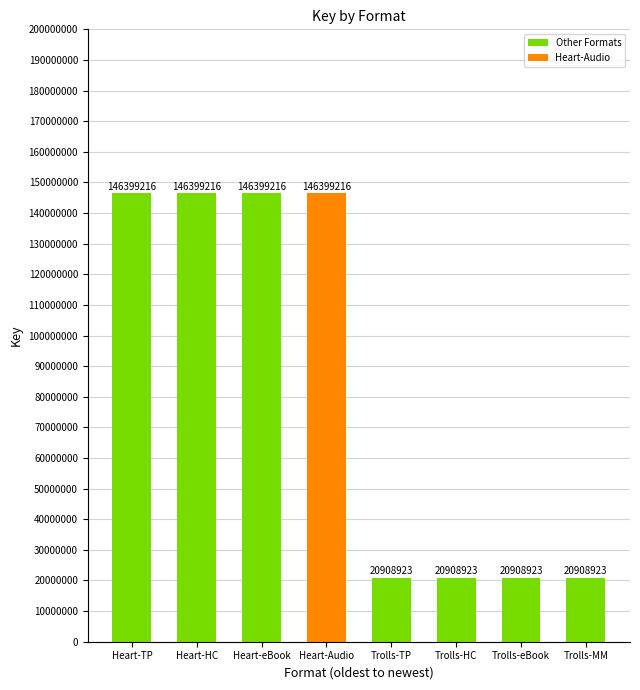

Approximately how many times larger is the value at eBook (Heart) compared to Audio Download (Heart)?

1.0